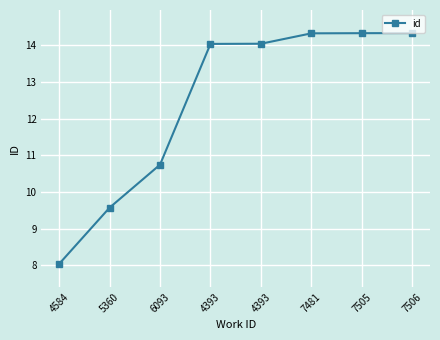

Is this an area chart (filled region under the line)?

No